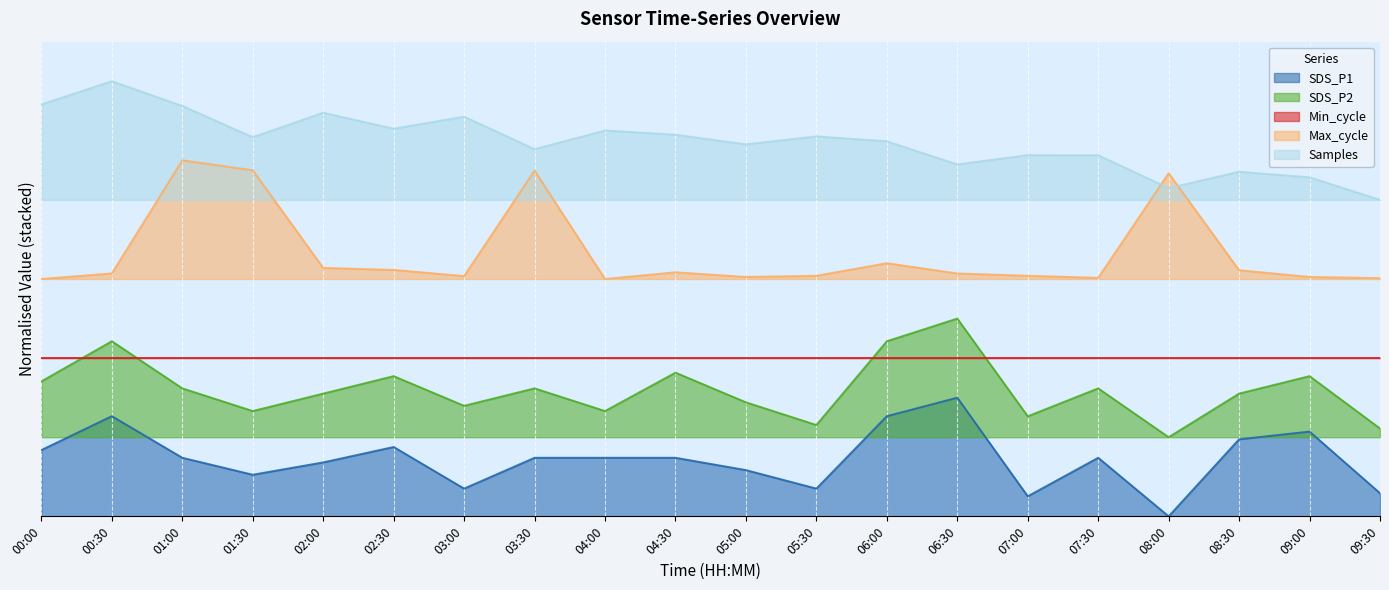

True or false: SDS_P1 has more than 0 points higher than both neighbors.

True